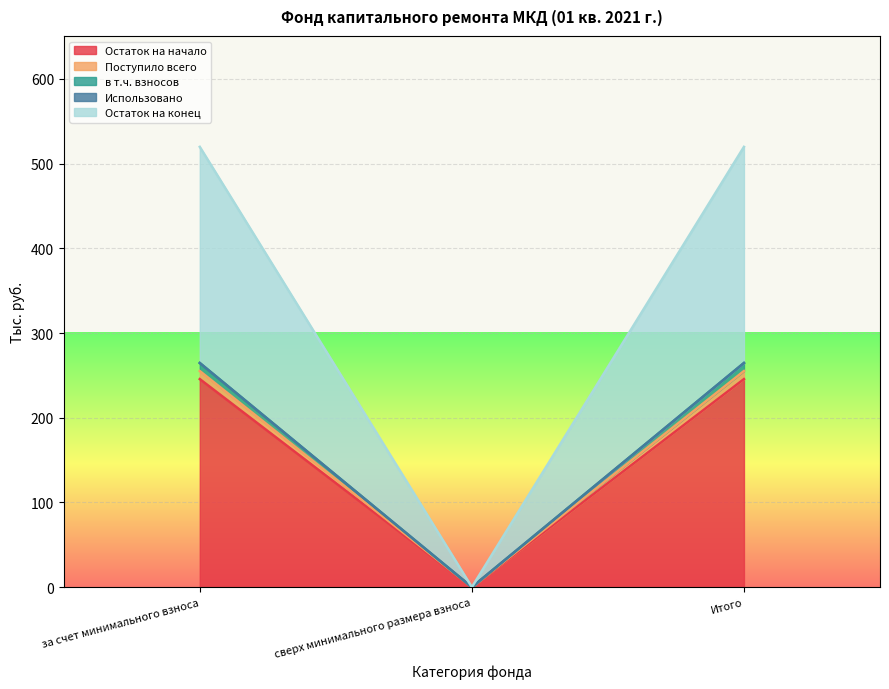

What is the sum of all Остаток на начало values?

491.3